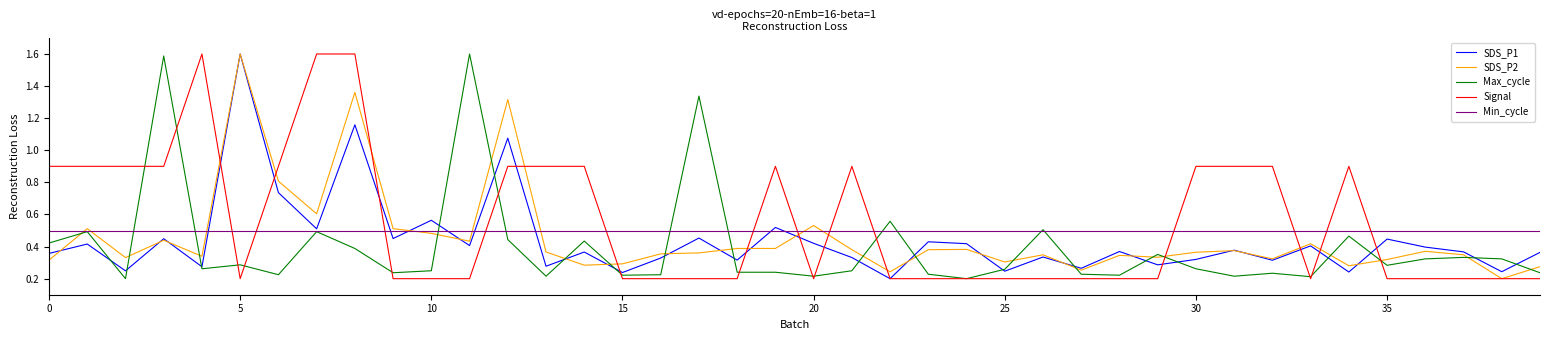

What is the highest value of the Signal series?

1.6